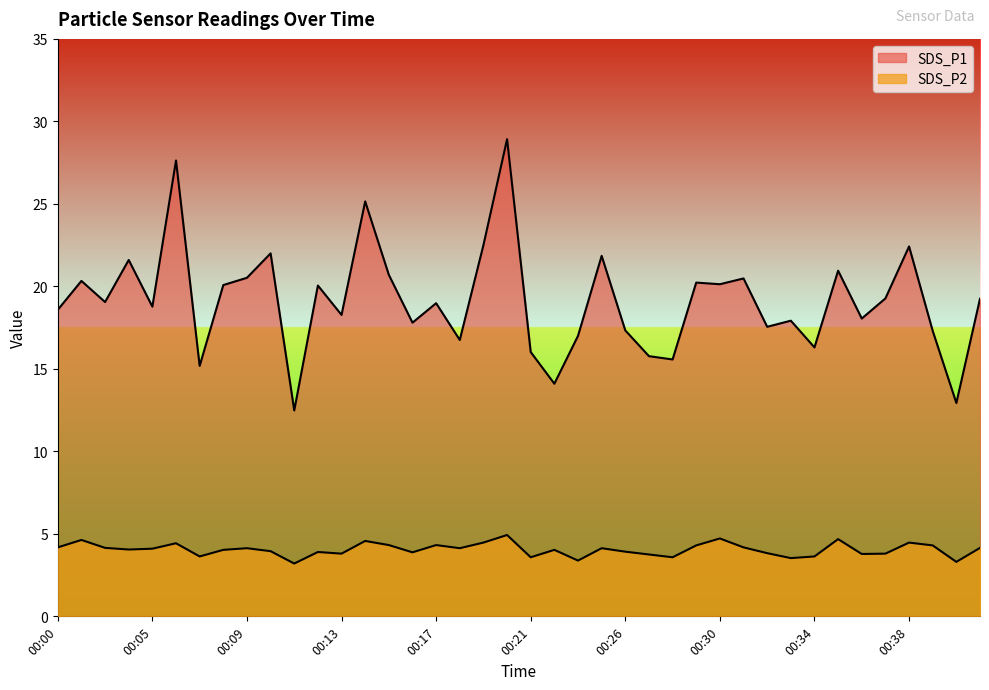

What is the total value across all series at 00:21?

19.6